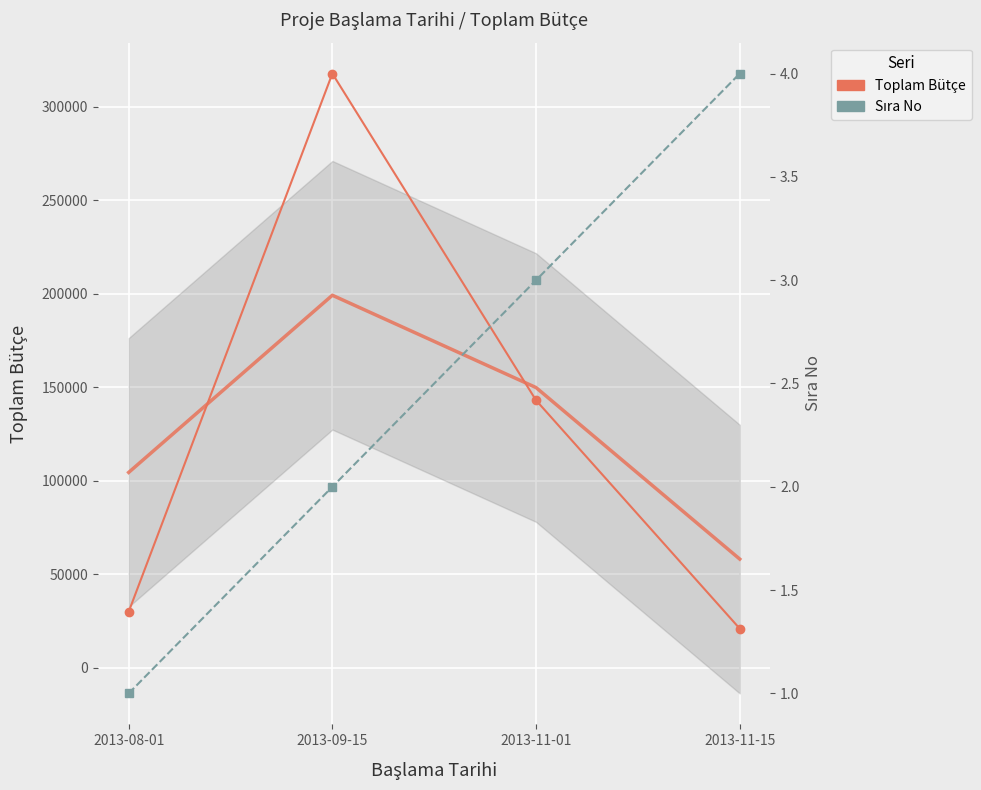

What is the average value of the Sıra No series?

2